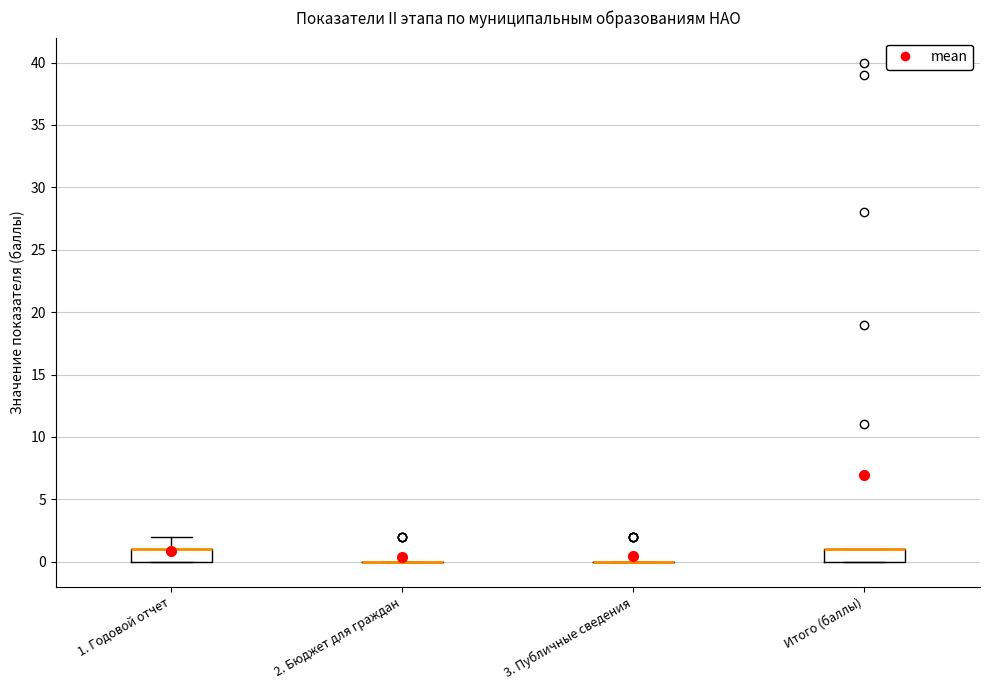

Reading left to right, read every box against the y-axis: the position of its median line, the range the box covers, and the ends of its whiskers. The values are not printed on the chart, so give them approximately, as read against the axis.

1. Годовой отчет: median 1 (drawn on the box's upper edge), box 0 to 1, whiskers 0 to 2
2. Бюджет для граждан: box collapsed to a line at 0, whiskers 0 to 0
3. Публичные сведения: box collapsed to a line at 0, whiskers 0 to 0
Итого (баллы): median 1 (drawn on the box's upper edge), box 0 to 1, whiskers 0 to 1